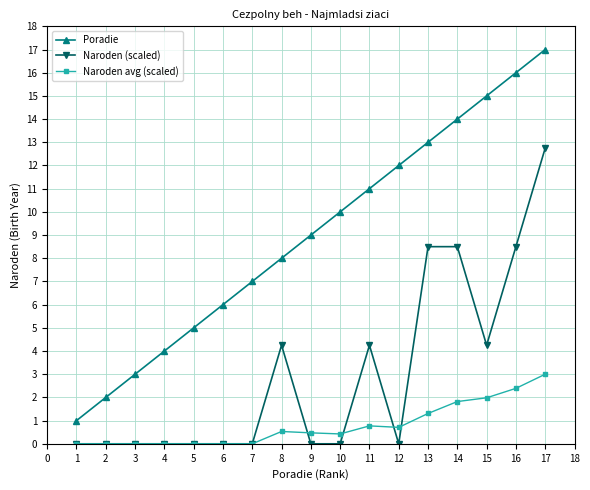

True or false: Poradie and Naroden (scaled) intersect in this chart.

False